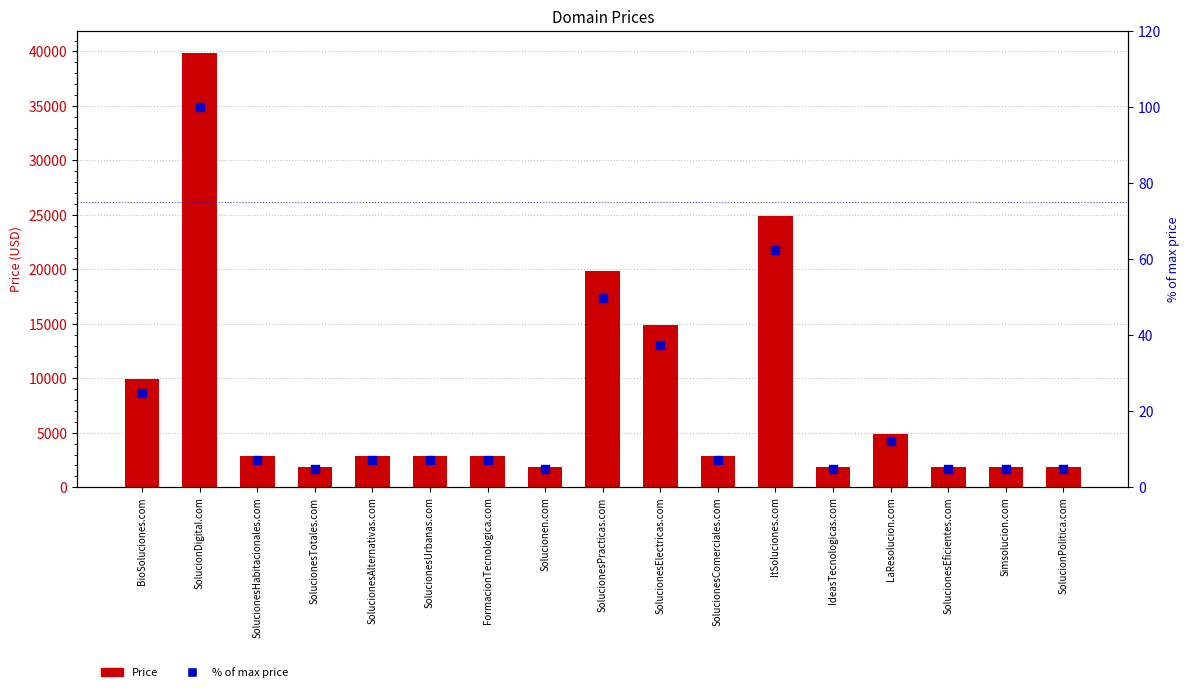

Which series has the largest total across all categories?

Price